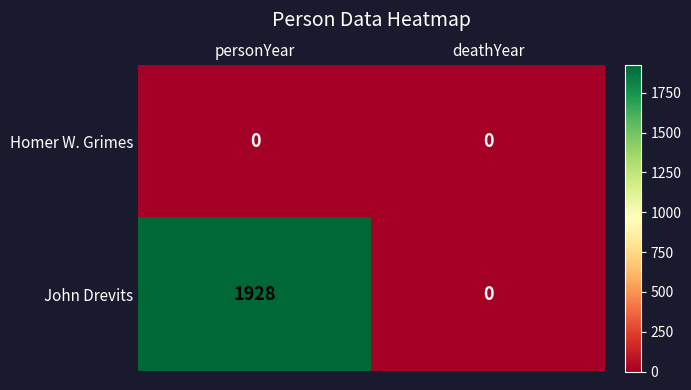

How many values in the John Drevits series are below 1928?

1